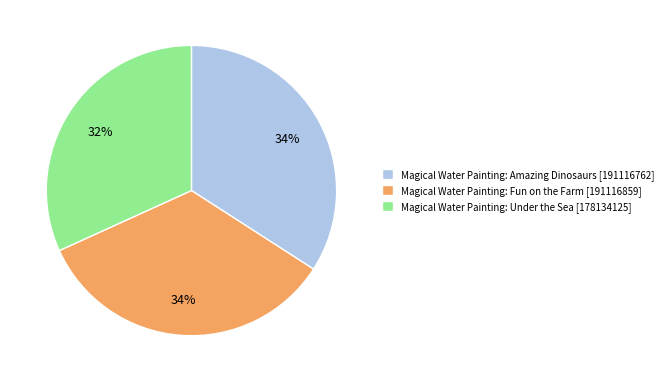

Is the sum of Magical Water Painting: Amazing Dinosaurs [191116762] and Magical Water Painting: Fun on the Farm [191116859] greater than half?

Yes